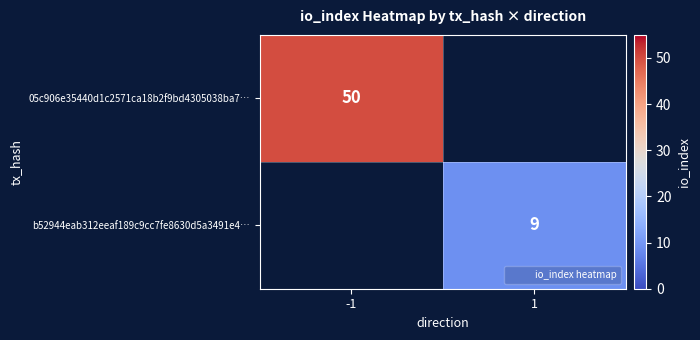

Is the value of 05c906e35440d1c2571ca18b2f9bd4305038ba7… at -1 greater than the value of b52944eab312eeaf189c9cc7fe8630d5a3491e4… at 1?

Yes